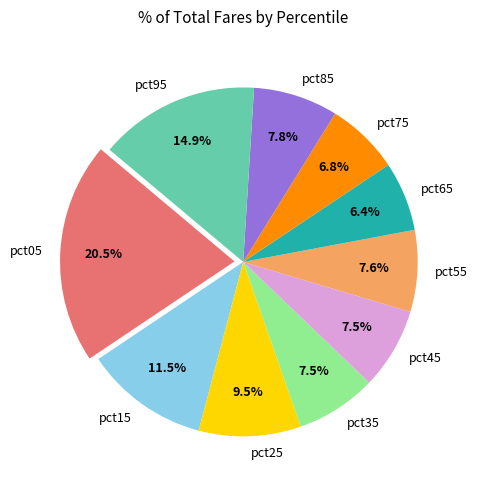

Is there a majority slice in this chart?

No